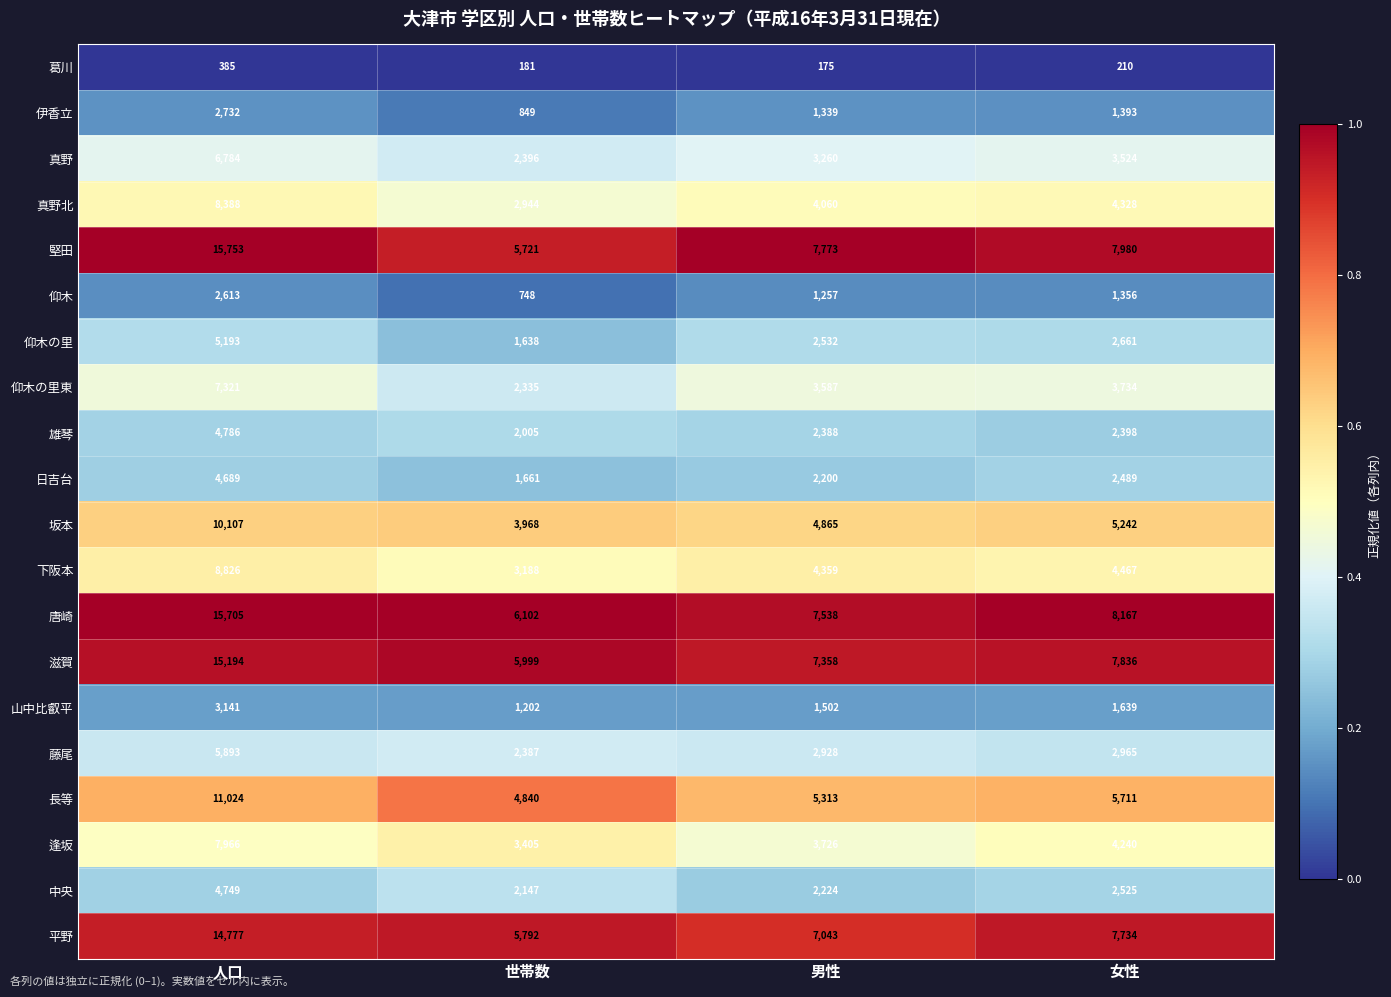

Which series has the largest range (max minus min)?

堅田